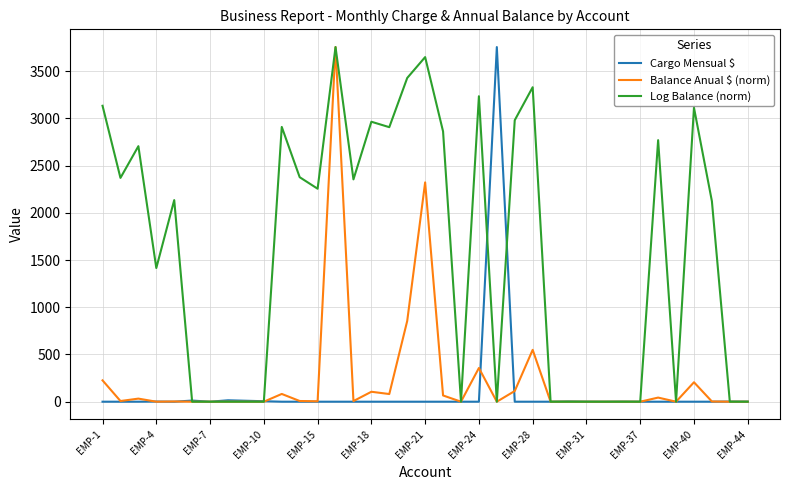

What is the maximum value for Cargo Mensual $?

3756.0